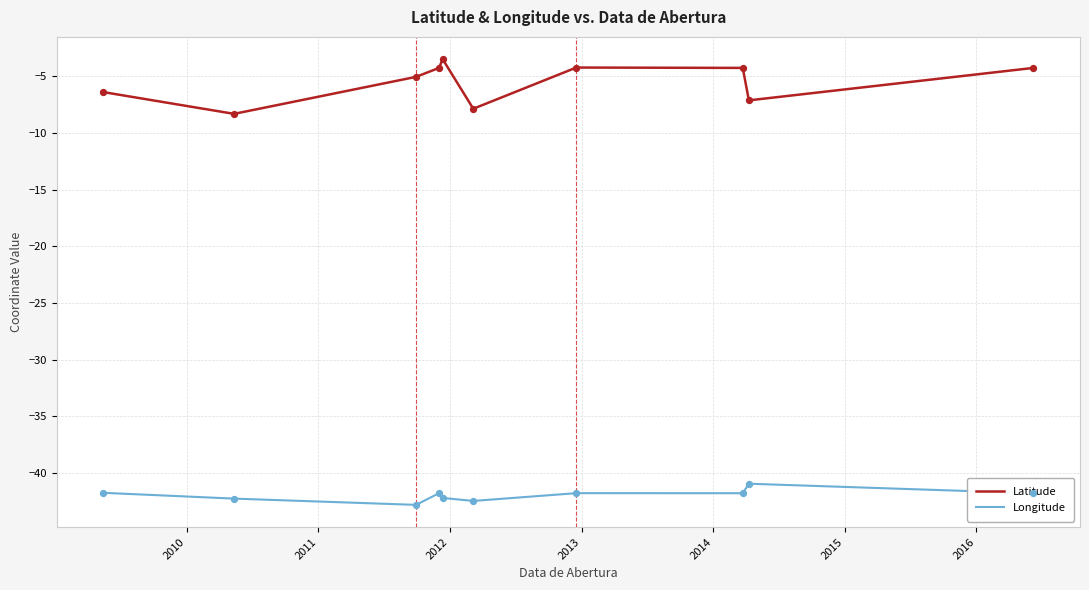

What are all the series names shown in the legend?

Latitude, Longitude